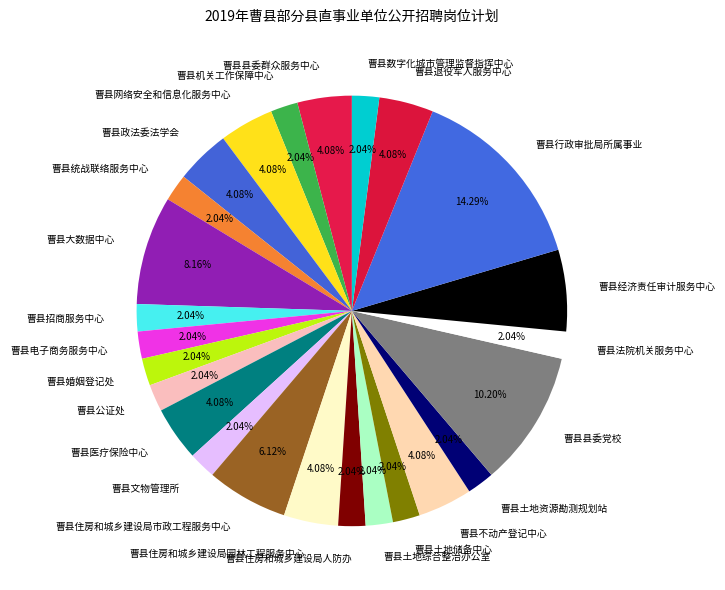

To the nearest percent, what is the combined percentage of 曹县土地资源勘测规划站 and 曹县统战联络服务中心?

4%